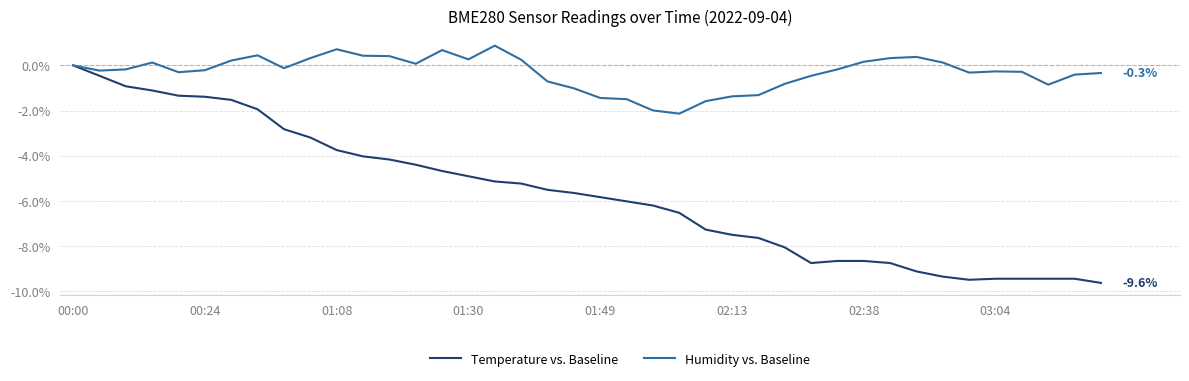

Which series has the widest spread of values?

Temperature vs. Baseline